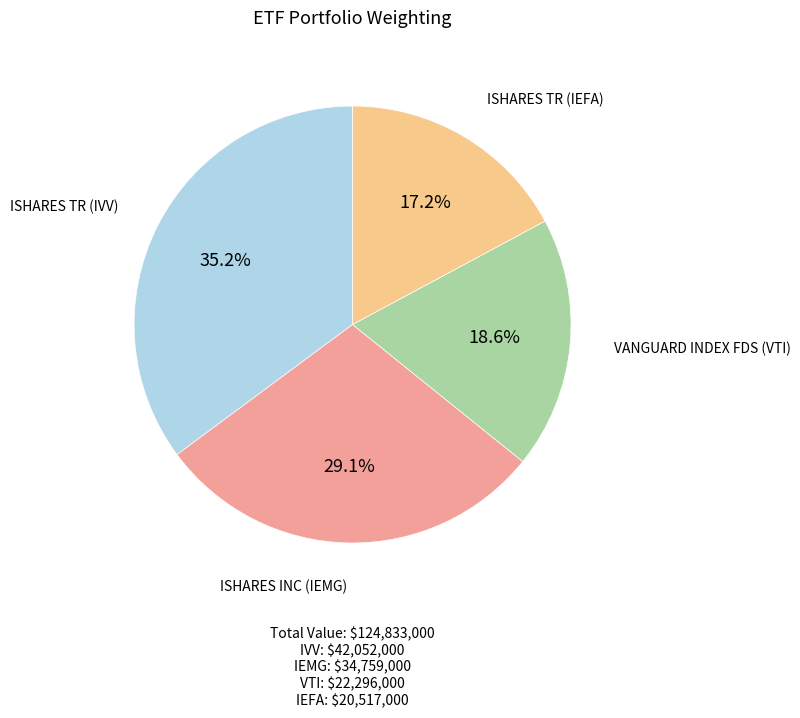

Does any single category account for the majority?

No